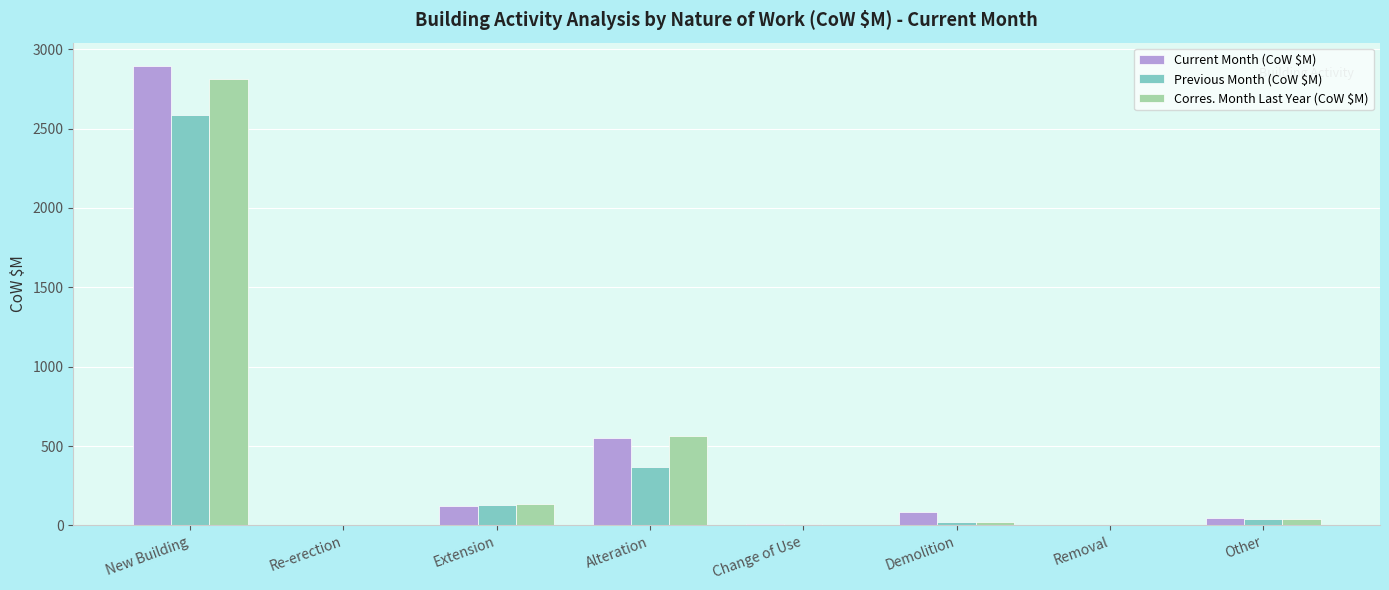

How many groups of bars are there?

8